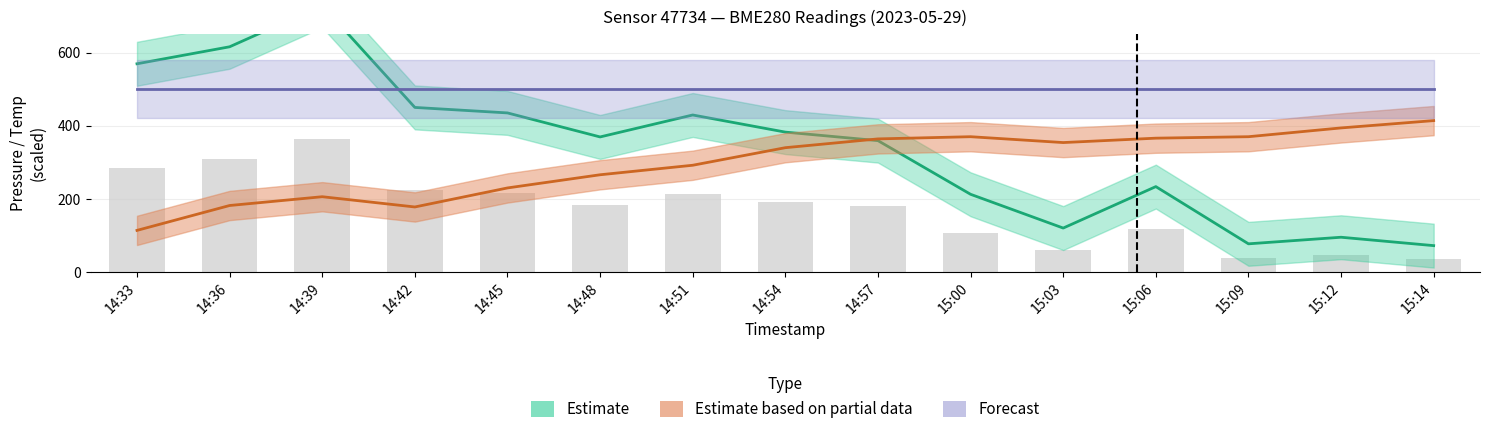

What is the value of the Estimate bar at the 9th from the left?

359.3